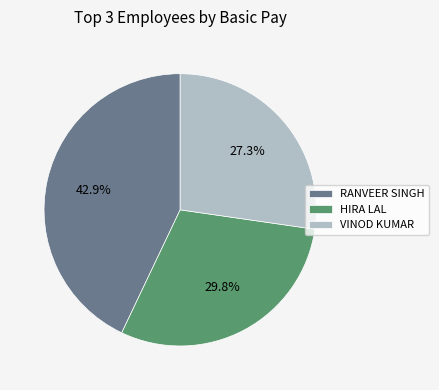

What is the ratio of the value at VINOD KUMAR to the value at RANVEER SINGH?

0.6